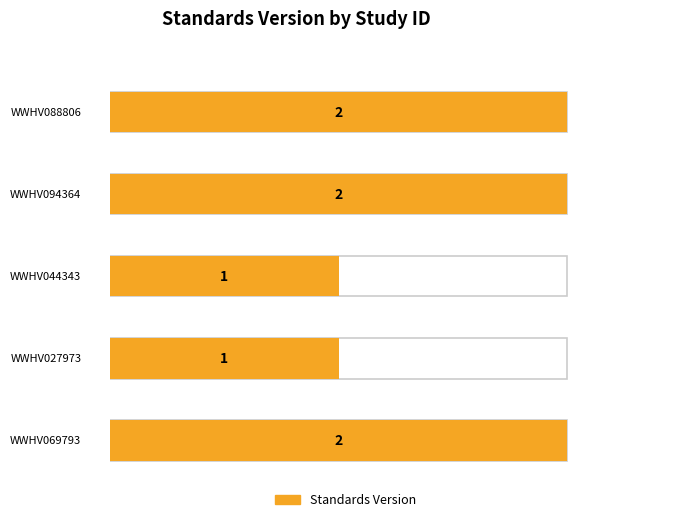

What is the minimum value shown in the chart?

1